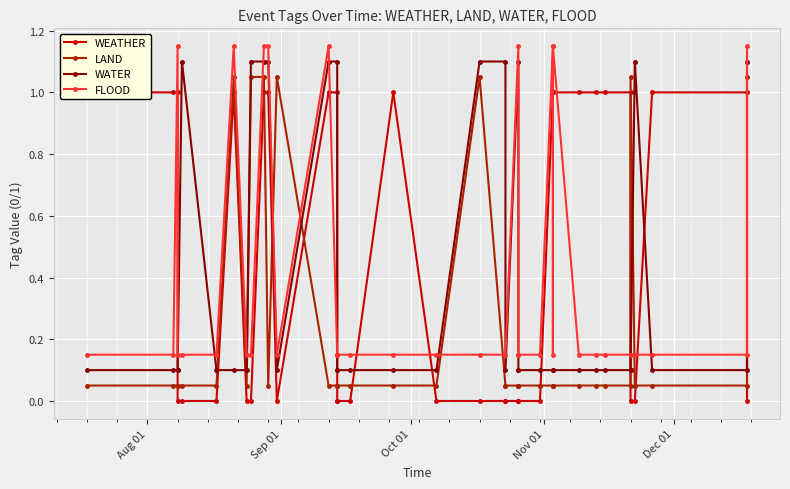

What are all the series names shown in the legend?

WEATHER, LAND, WATER, FLOOD